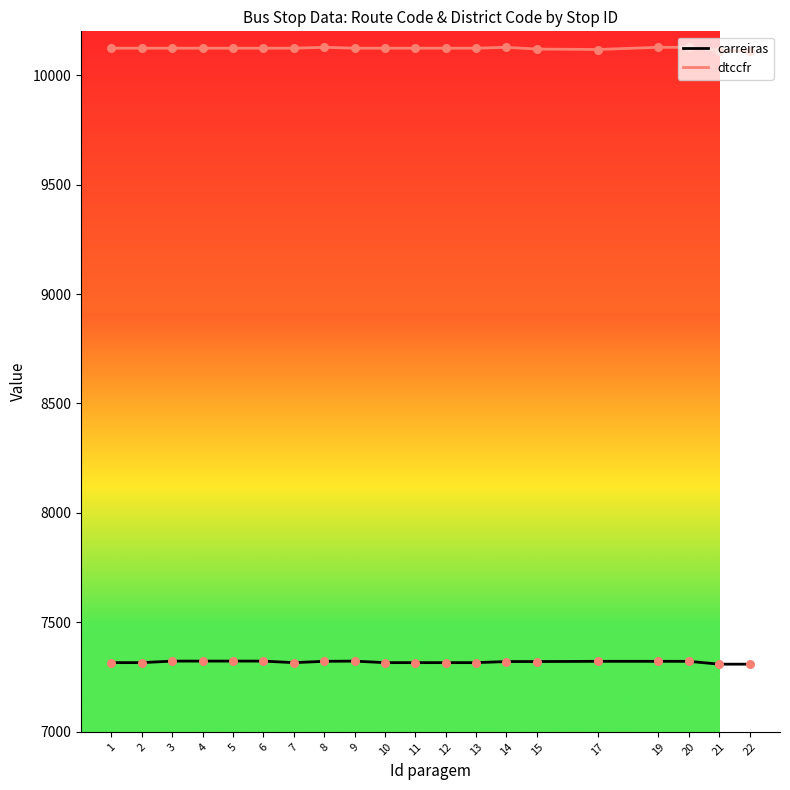

What is the spread (max minus min) of values at 1?

2807